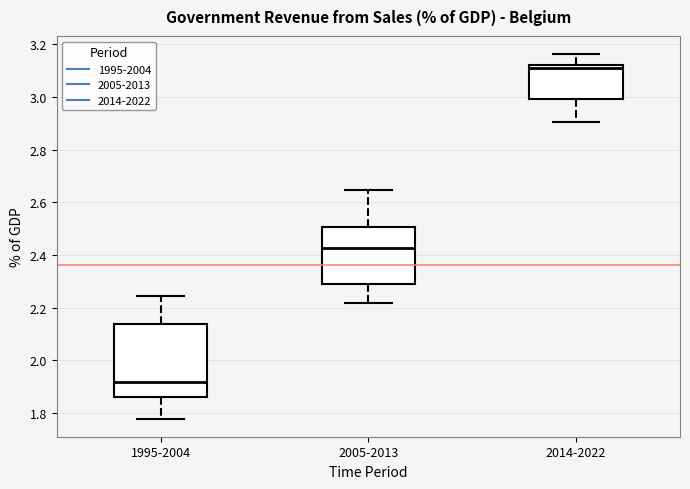

Where does the median line of the box for 1995-2004 sit on the y-axis? The values are not printed on the chart, so give them approximately, as read against the axis.

1.92